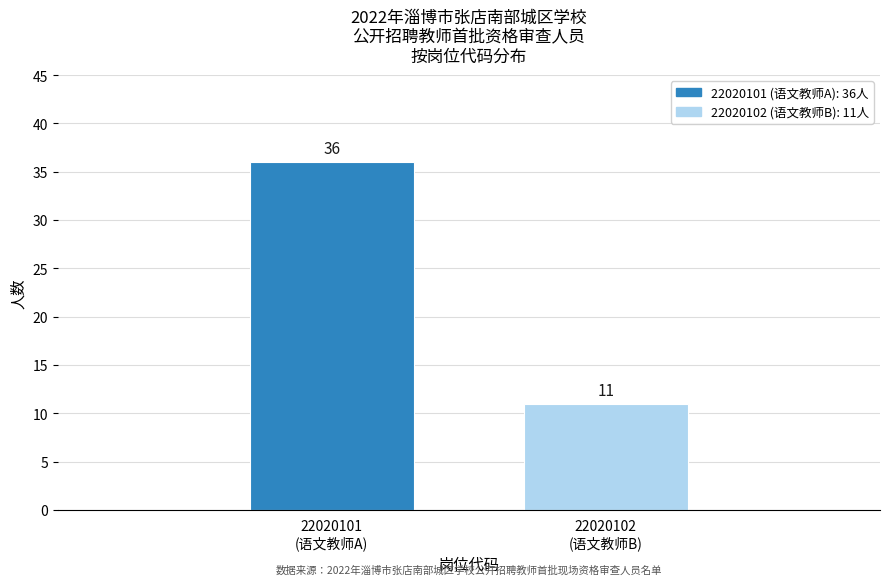

Reading left to right, what are all the values shown in this chart?

36	11